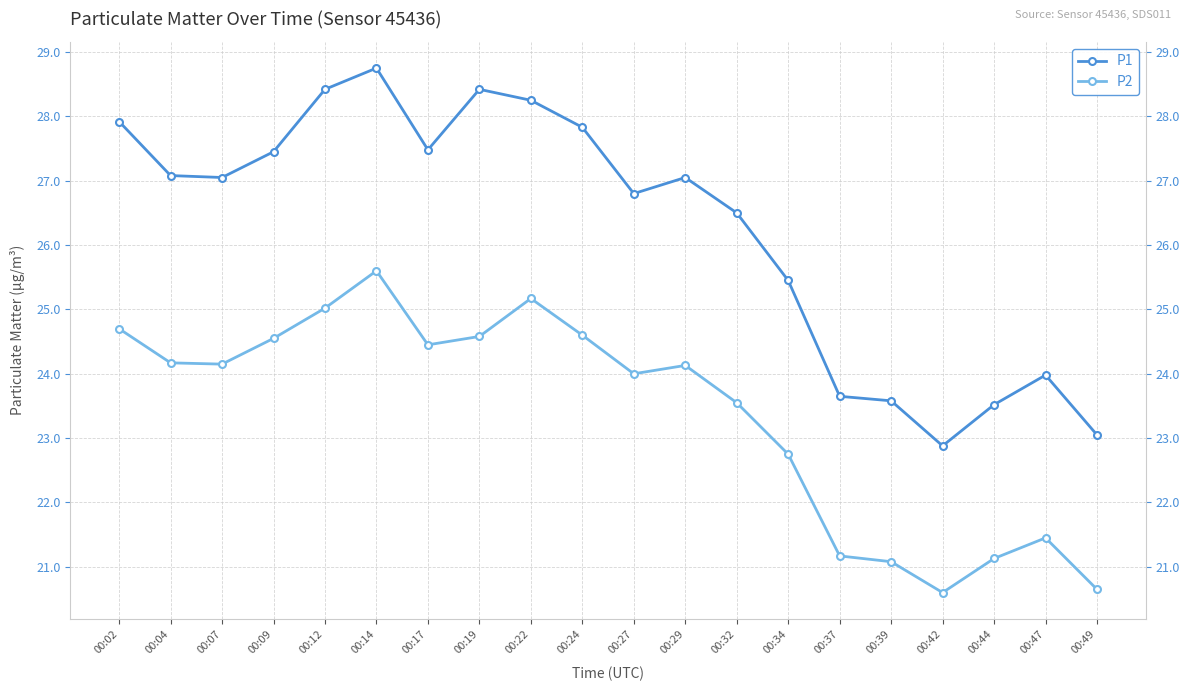

What is the spread (max minus min) of values at 00:17?

3.0